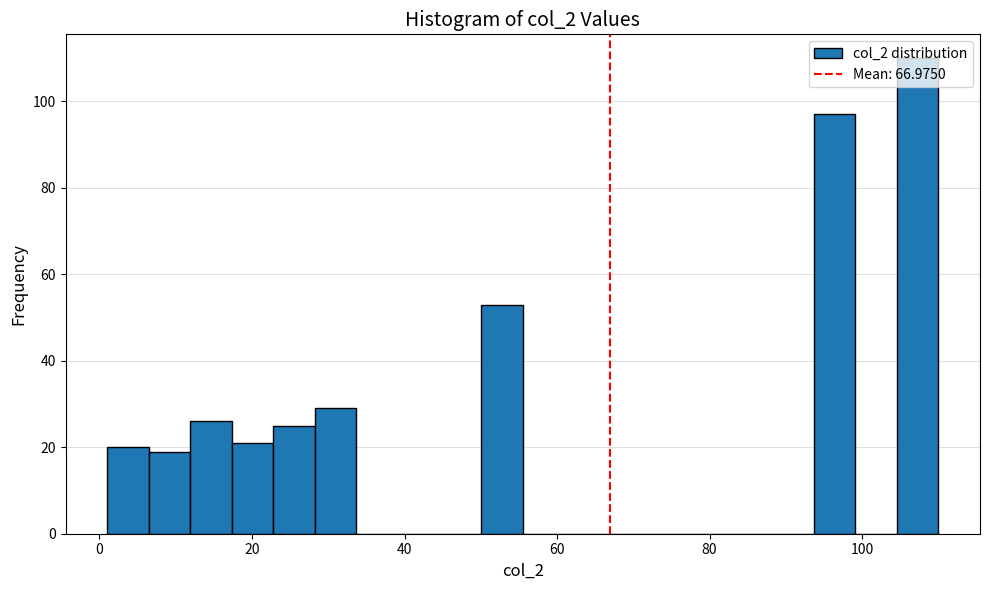

Around what value on the x-axis is the tallest bar? Give the approximate position of its centre, as read against the axis.

108